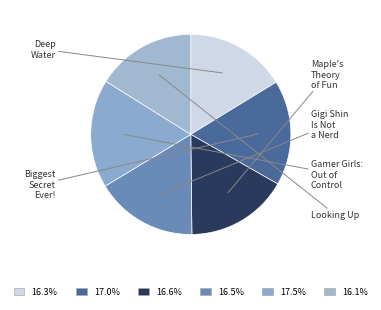

How many segments does this pie chart have?

6